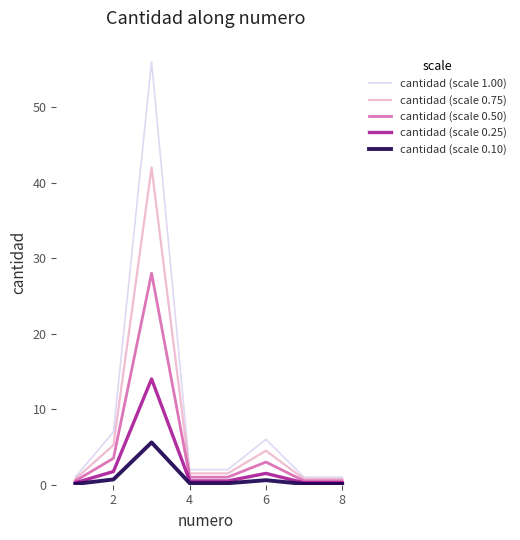

Which series has the widest spread of values?

cantidad (scale 1.00)